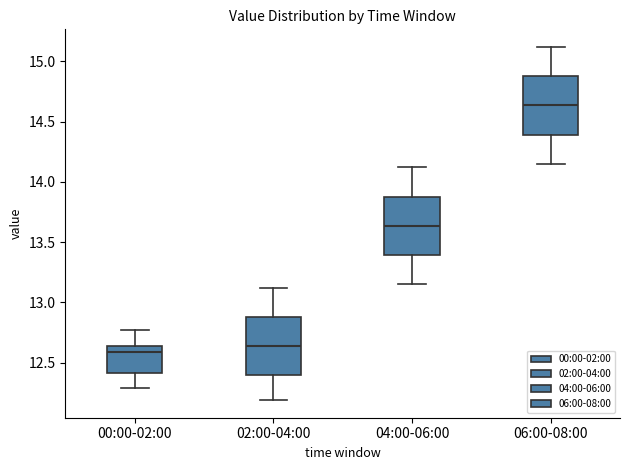

Reading left to right, read every box against the y-axis: the position of its median line, the range the box covers, and the ends of its whiskers. The values are not printed on the chart, so give them approximately, as read against the axis.

00:00-02:00: median 12.60, box 12.40 to 12.65, whiskers 12.30 to 12.75
02:00-04:00: median 12.65, box 12.40 to 12.90, whiskers 12.20 to 13.10
04:00-06:00: median 13.65, box 13.40 to 13.90, whiskers 13.15 to 14.10
06:00-08:00: median 14.65, box 14.40 to 14.90, whiskers 14.15 to 15.10